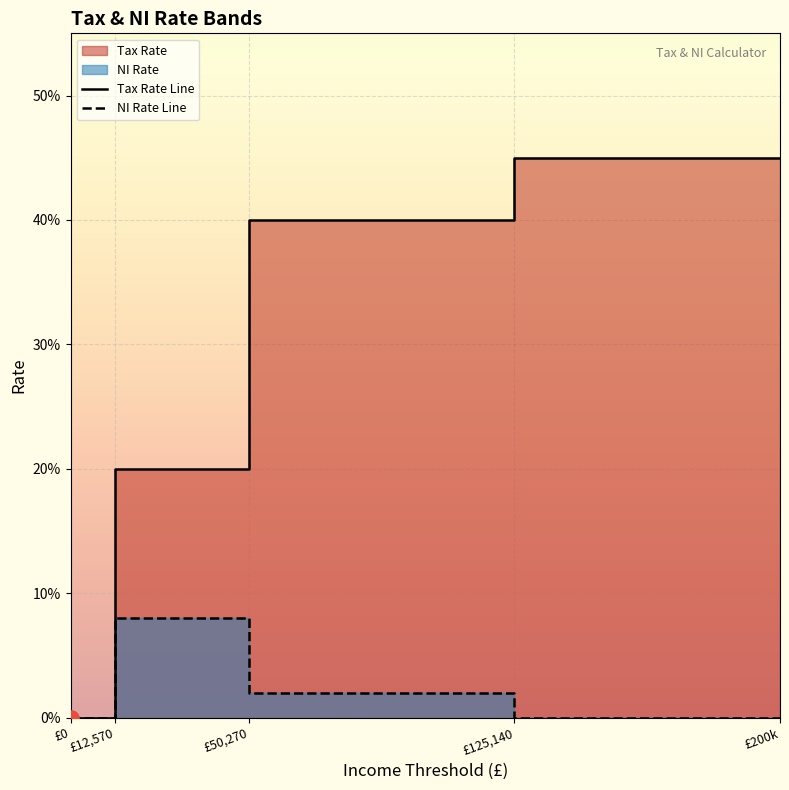

Which series reaches the maximum Y coordinate?

Tax Rate Line